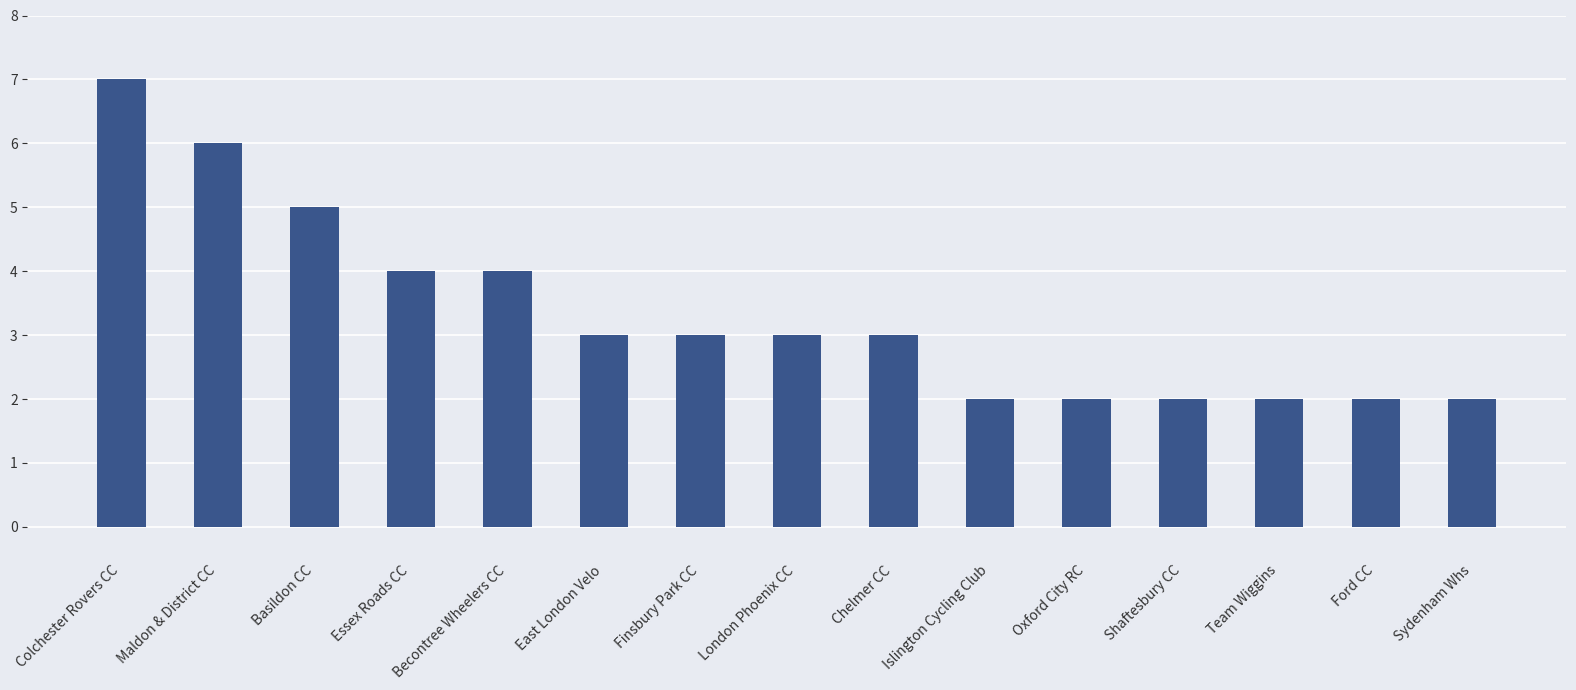

What is the sum of all values?

50